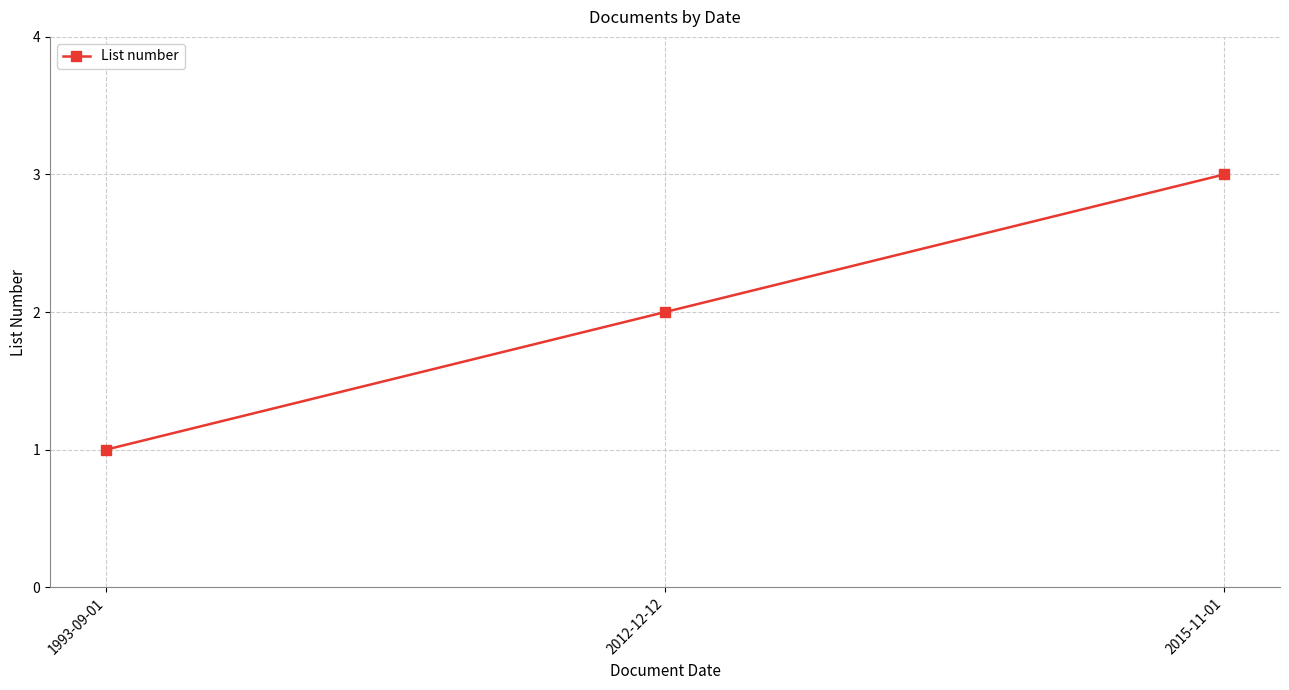

What is the label of the 3rd point from the right?

1993-09-01